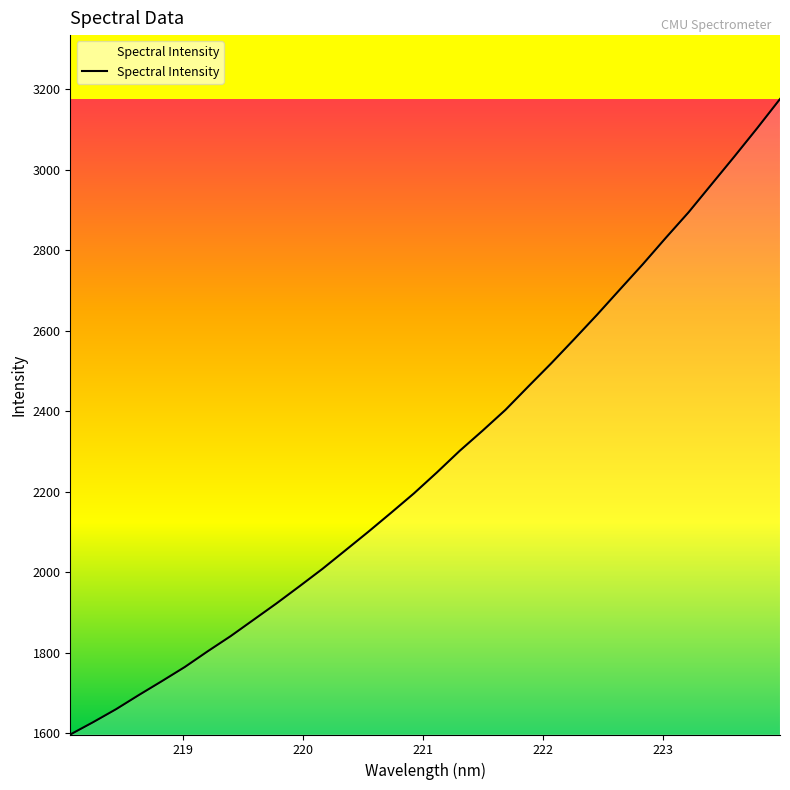

Count the number of data series in this chart.

1